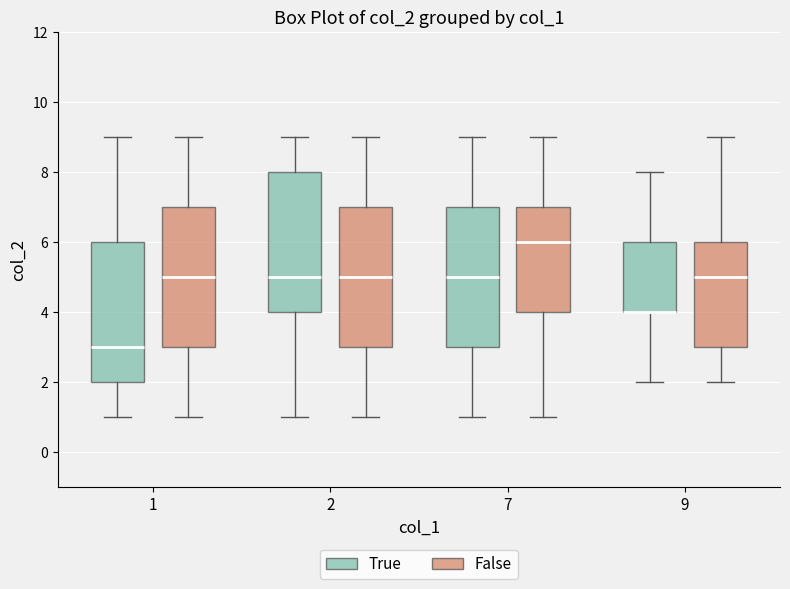

Reading left to right, transcribe this box plot: for each box, give where its median line is, the range the box spans, and where its two whiskers end, as read against the y-axis. The values are not printed on the chart, so give them approximately, as read against the axis.

1 (True): median 3, box 2 to 6, whiskers 1 to 9
1 (False): median 5, box 3 to 7, whiskers 1 to 9
2 (True): median 5, box 4 to 8, whiskers 1 to 9
2 (False): median 5, box 3 to 7, whiskers 1 to 9
7 (True): median 5, box 3 to 7, whiskers 1 to 9
7 (False): median 6, box 4 to 7, whiskers 1 to 9
9 (True): median 4 (drawn on the box's lower edge), box 4 to 6, whiskers 2 to 8
9 (False): median 5, box 3 to 6, whiskers 2 to 9